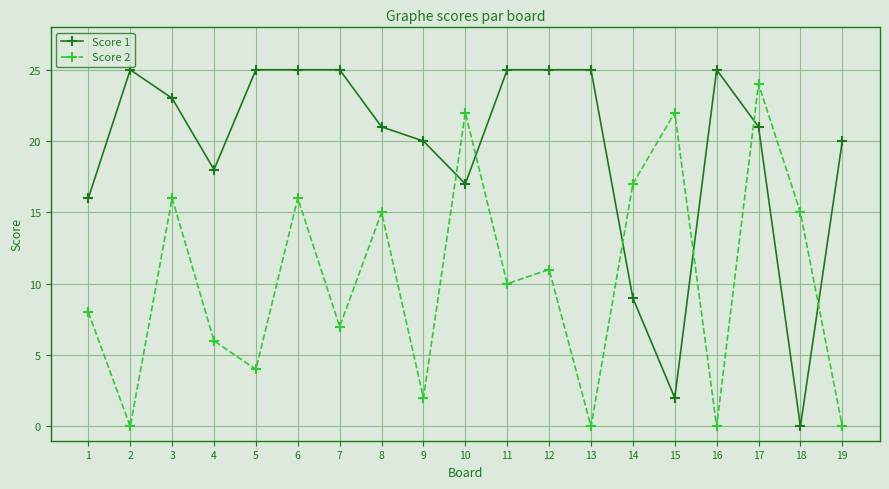

What is the difference between the maximum and minimum values in the Score 2 series?

24